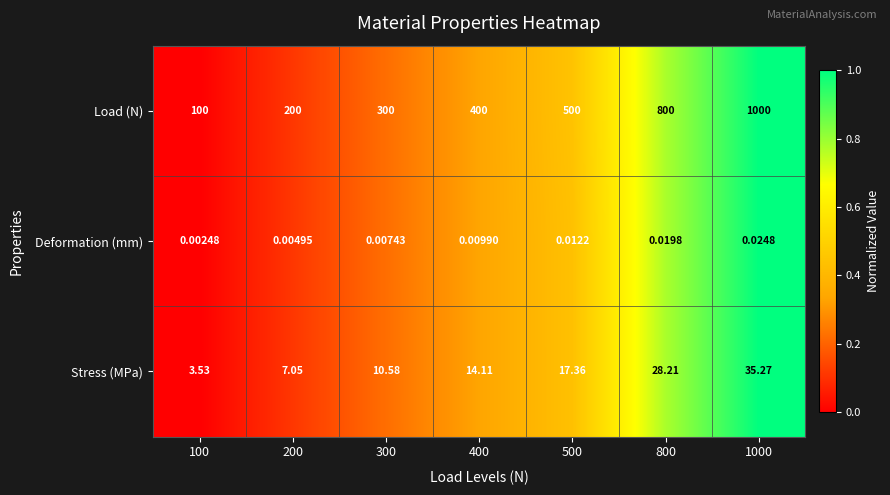

At which category does the chart reach its peak across all series?

1000